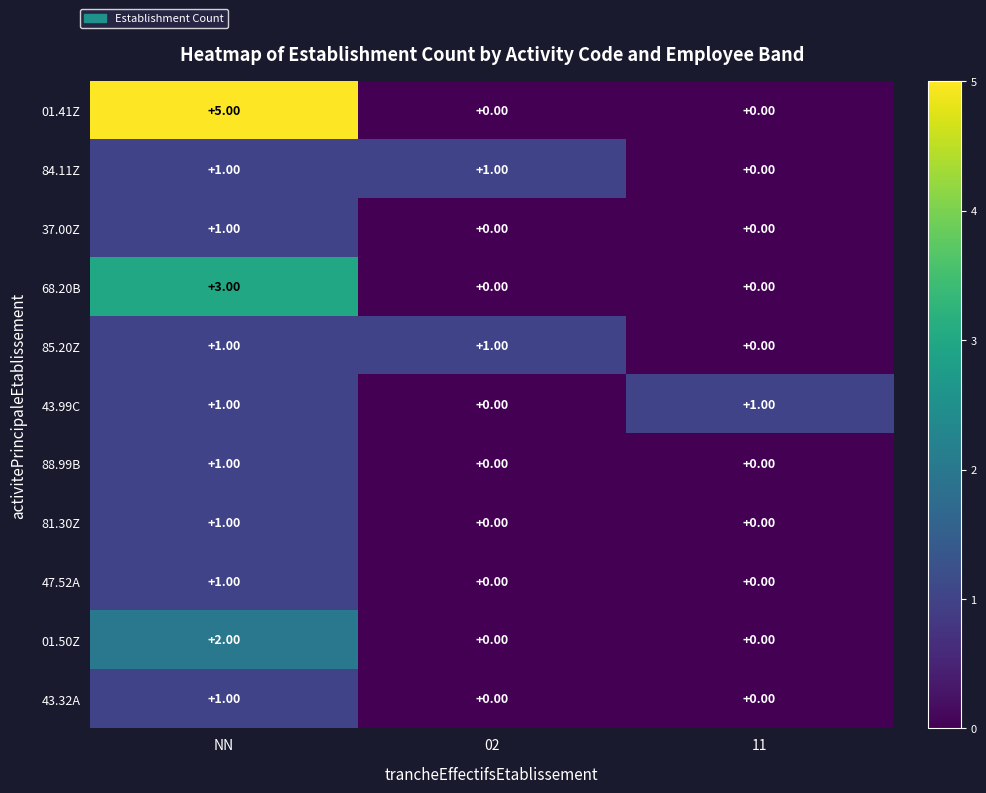

How many categories are shown in the chart?

3